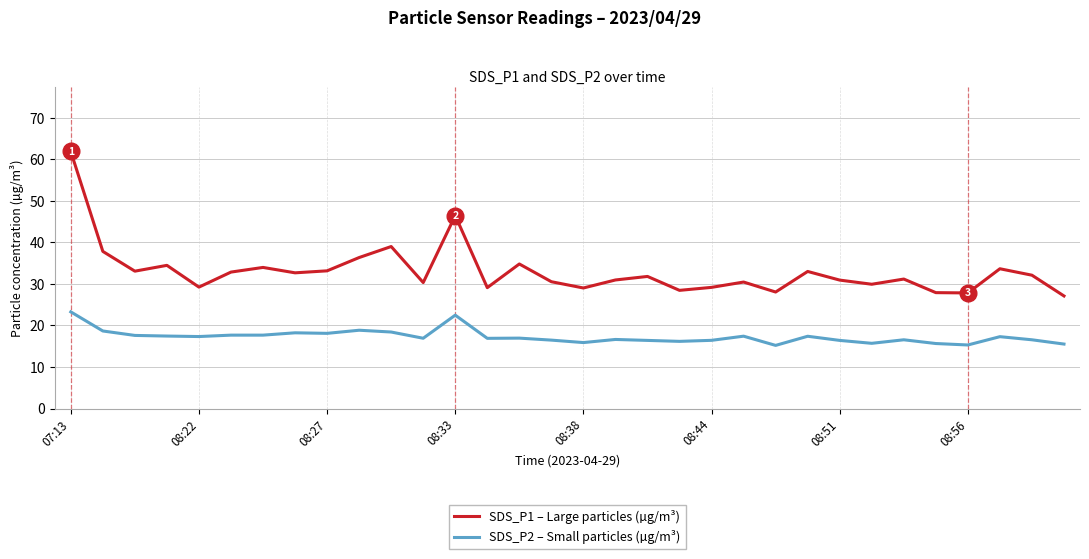

What is the difference between the second highest and second lowest values in the SDS_P1 – Large particles (µg/m³) series?

18.6